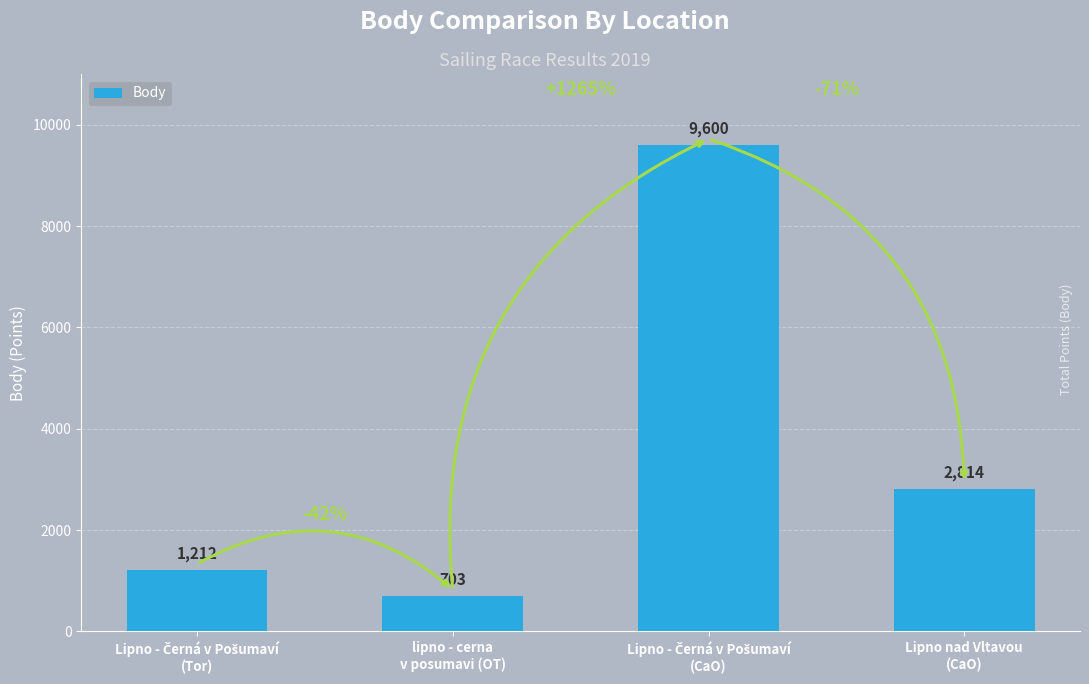

What is the sum of all values?

14329